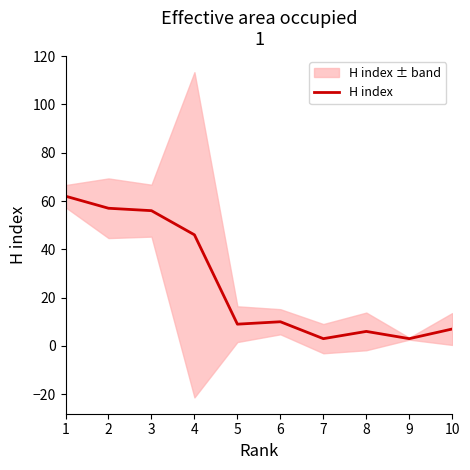

How many lines are shown in the chart?

1